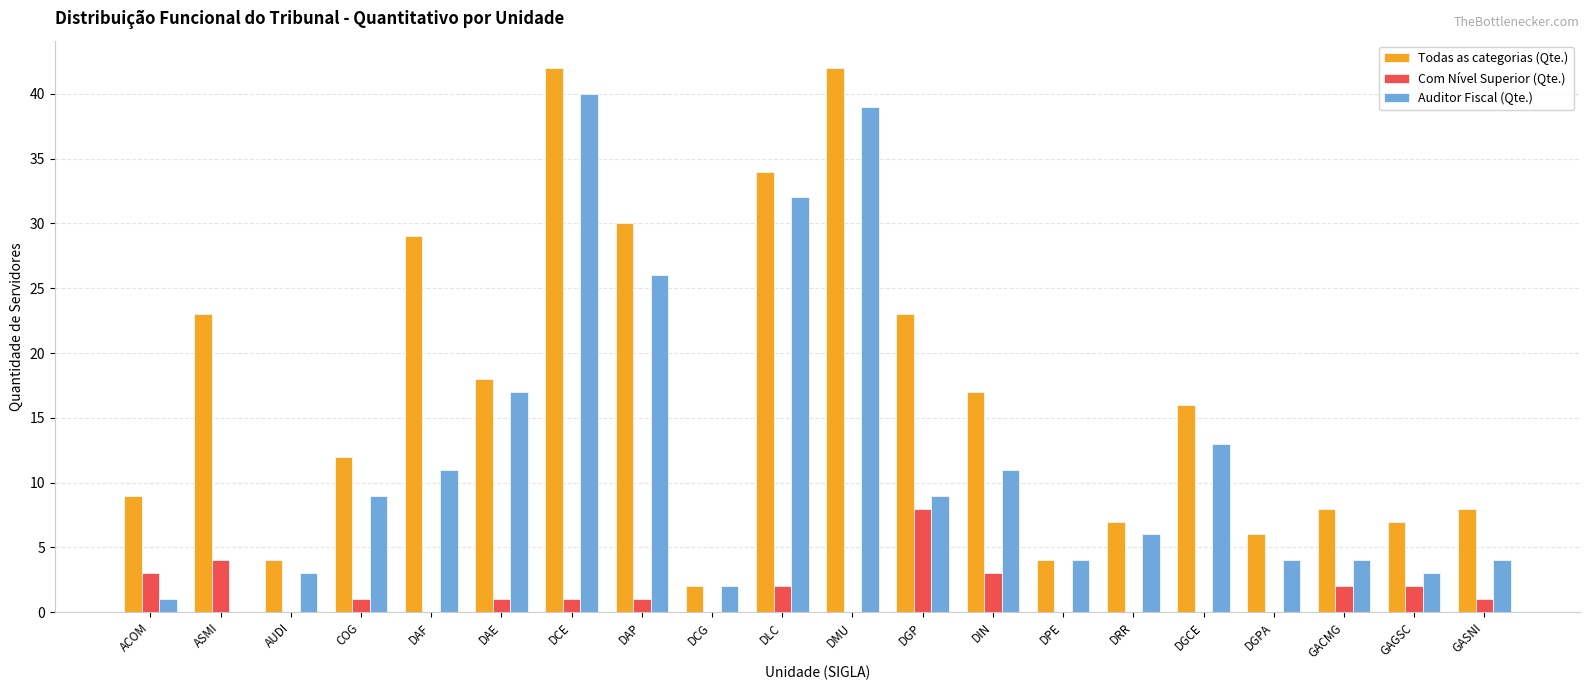

What is the difference between the Auditor Fiscal (Qte.) values at COG and DRR?

3